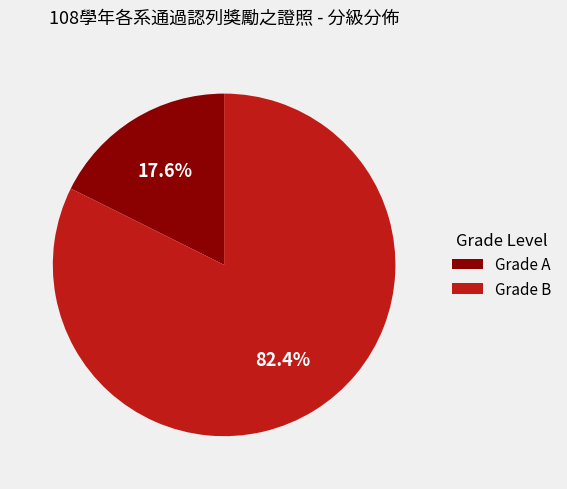

Is there any slice that represents more than half of the pie?

Yes